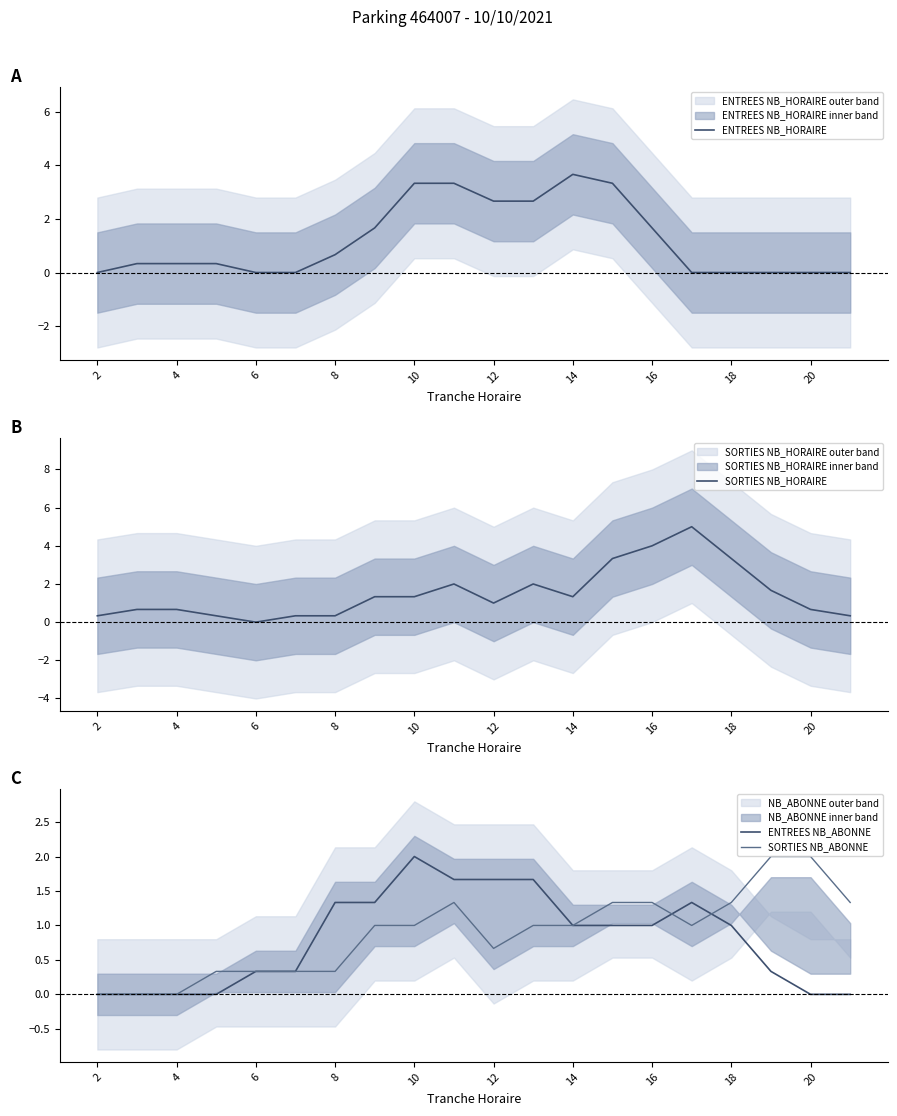

At which label is ENTREES NB_HORAIRE closest to 1?

8